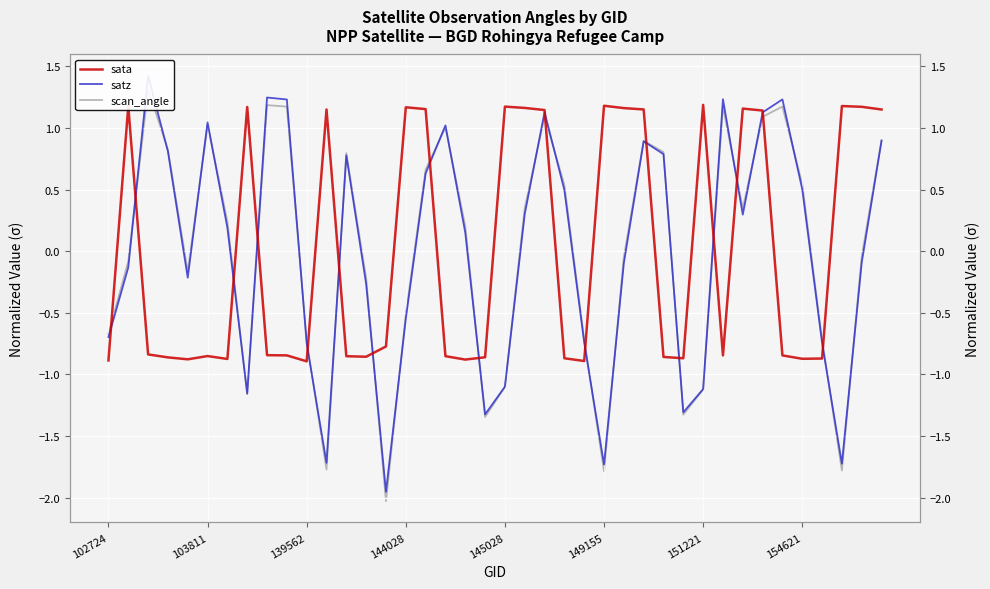

How many interior local valleys does the scan_angle series have?

9